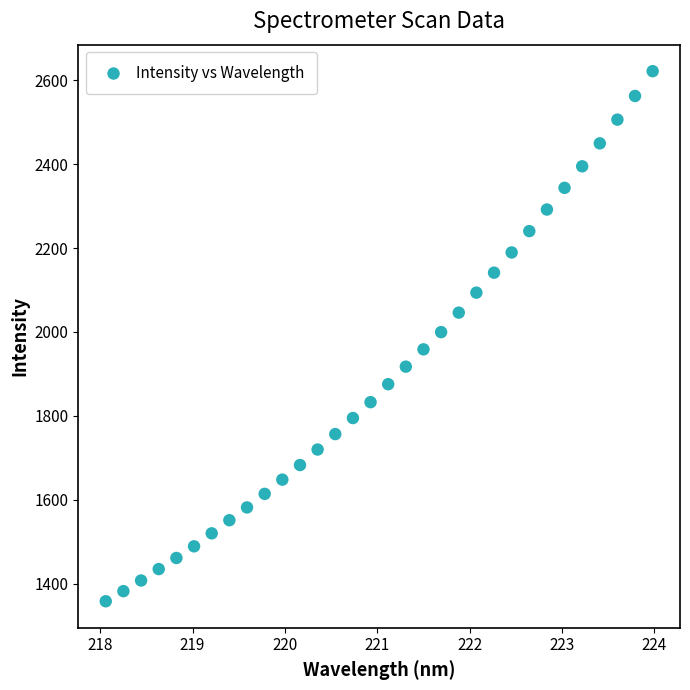

What is the range of X values (max minus min)?

5.9